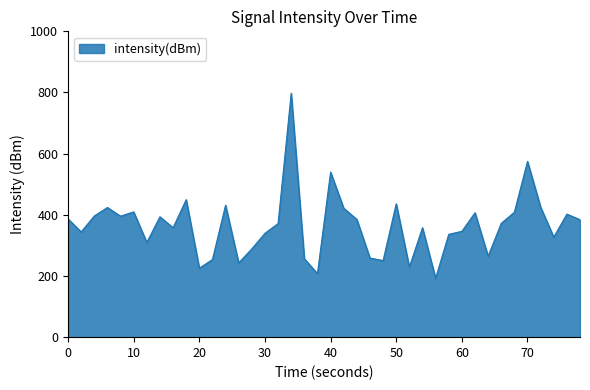

What is the minimum value shown in the chart?

192.5